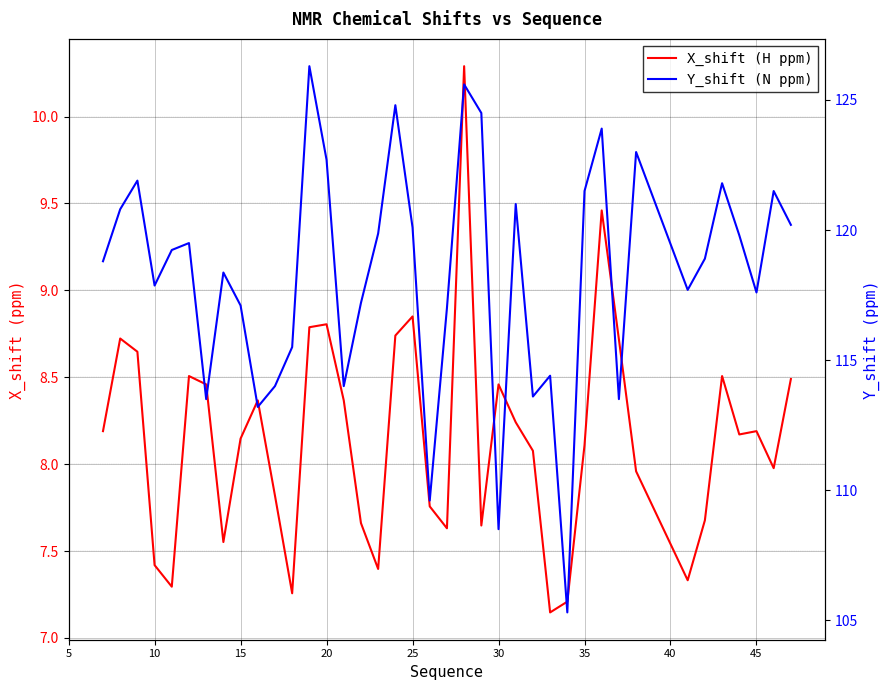

How many data points in X_shift (H ppm) are above 8?

23